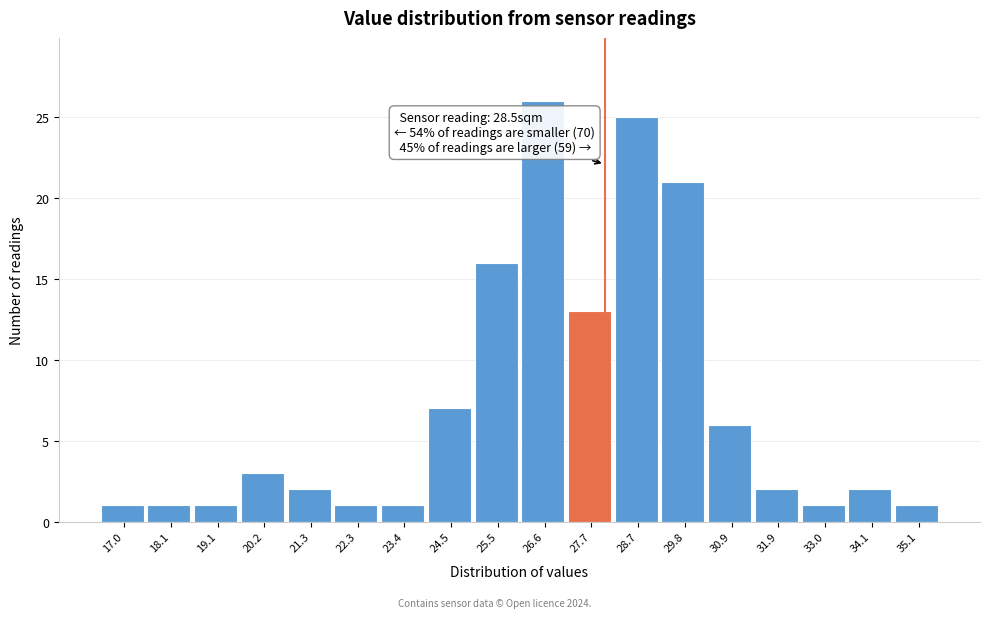

Reading left to right, transcribe all the data shown in this chart.

17.0=1	18.1=1	19.1=1	20.2=3	21.3=2	22.3=1	23.4=1	24.5=7	25.5=16	26.6=26	27.7=13	28.7=25	29.8=21	30.9=6	31.9=2	33.0=1	34.1=2	35.1=1